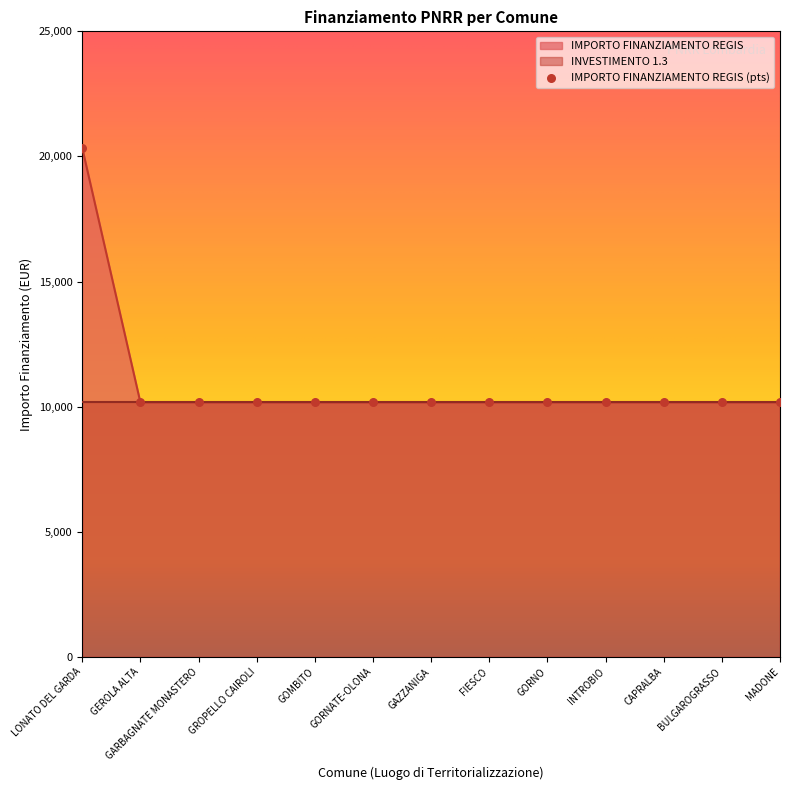

What is the ratio of the value at GEROLA ALTA to the value at MADONE?

1.0